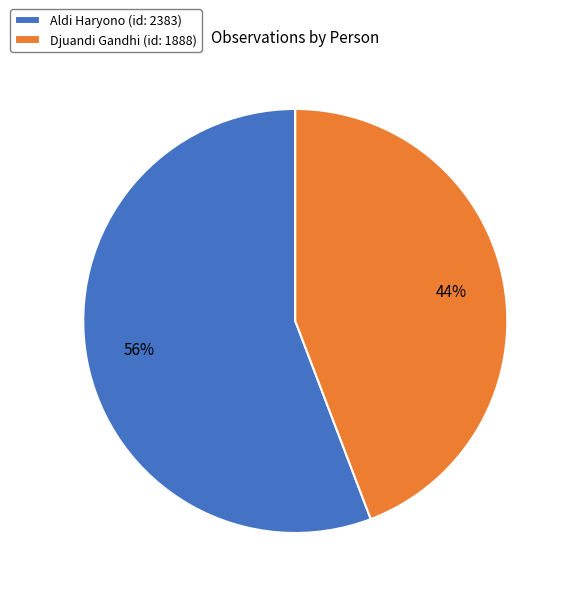

To the nearest percent, what is the combined percentage of Djuandi Gandhi and Aldi Haryono?

100%